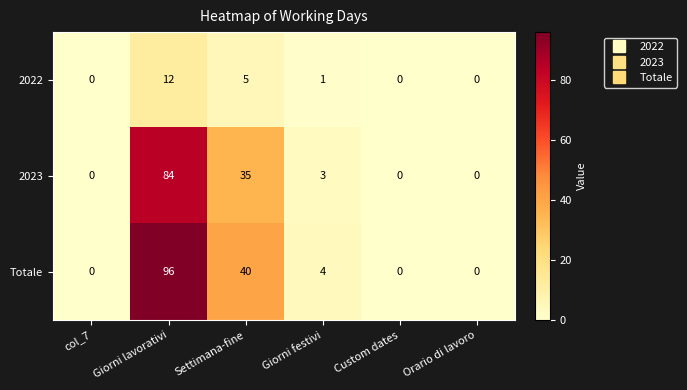

Where does the 2023 series first go above 3?

Giorni lavorativi